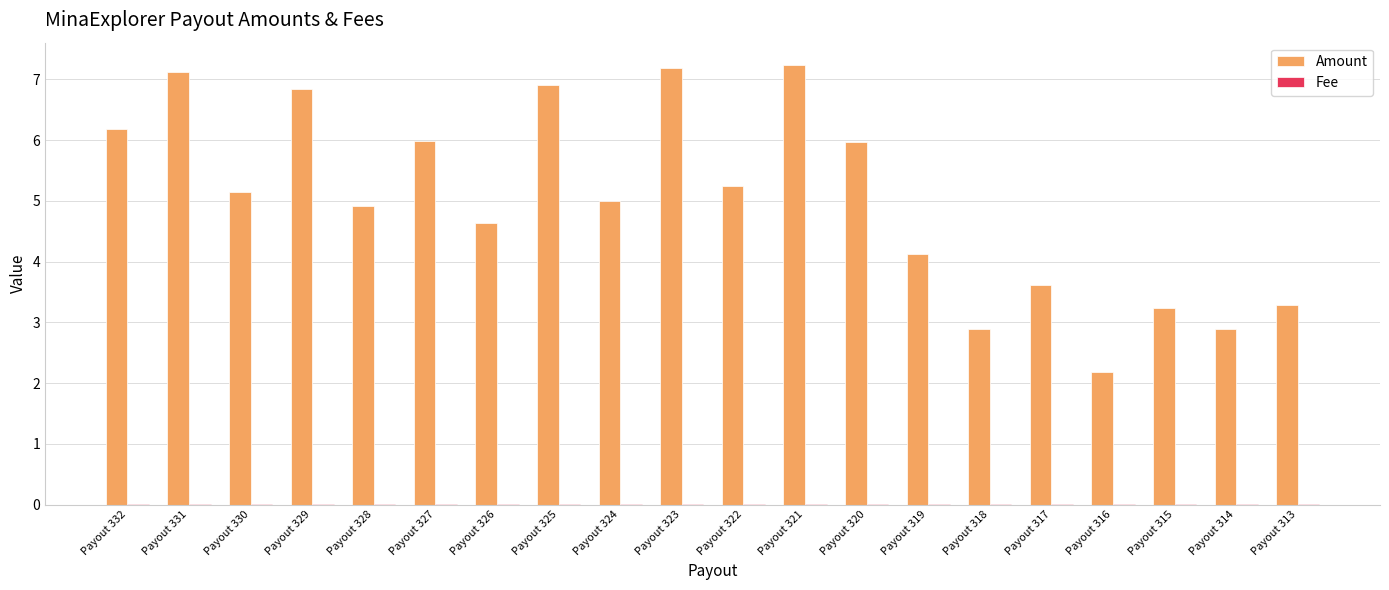

Are the bars grouped side by side (vs. stacked)?

Yes